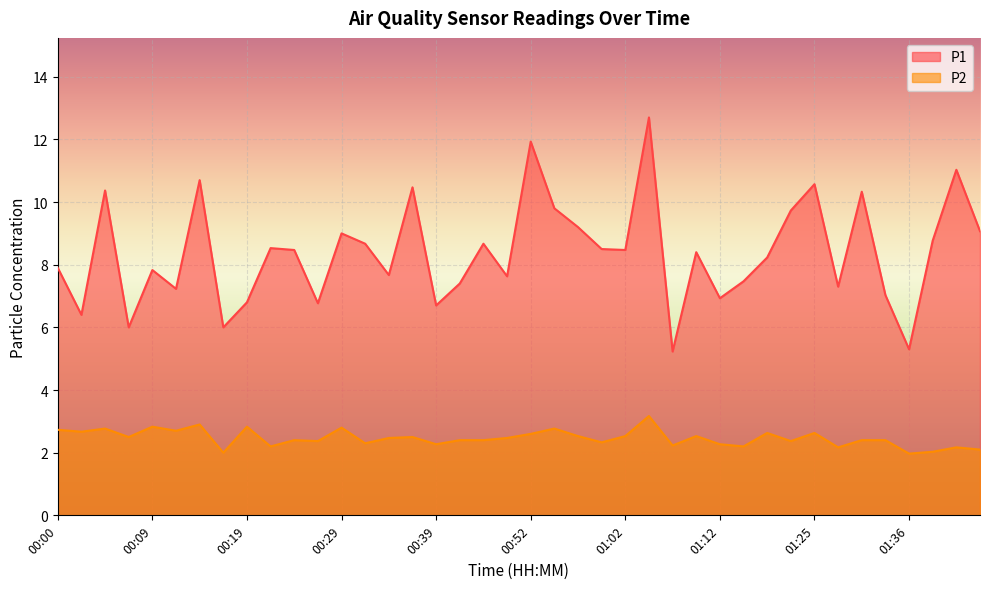

List the labels in order of P1 value, largest first.

01:04, 00:52, 01:41, 00:14, 01:25, 00:36, 00:05, 01:31, 00:55, 01:23, 00:57, 01:43, 00:29, 01:38, 00:32, 00:47, 00:22, 00:59, 00:24, 01:02, 01:09, 01:17, 00:00, 00:09, 00:34, 00:50, 01:14, 00:41, 01:28, 00:12, 01:33, 01:12, 00:19, 00:27, 00:39, 00:02, 00:07, 00:17, 01:36, 01:07